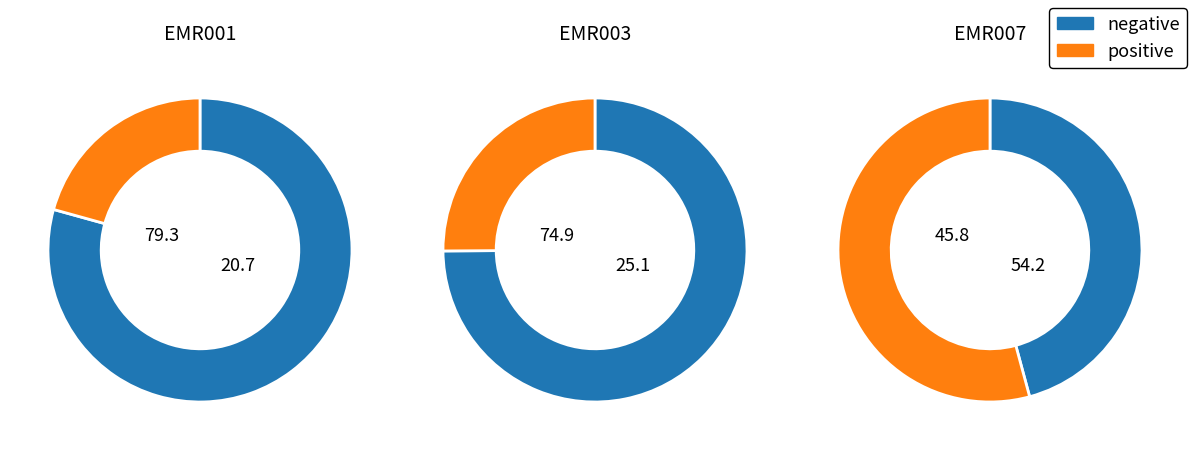

Is it true that EMR001 is 21% of the pie?

True